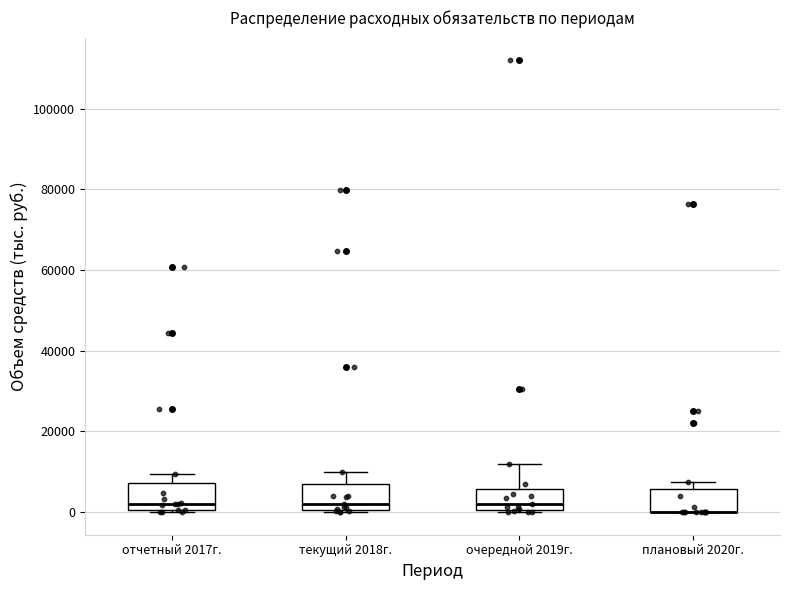

Where is the upper edge of the box for плановый 2020г. on the y-axis? The values are not printed on the chart, so give them approximately, as read against the axis.

6000